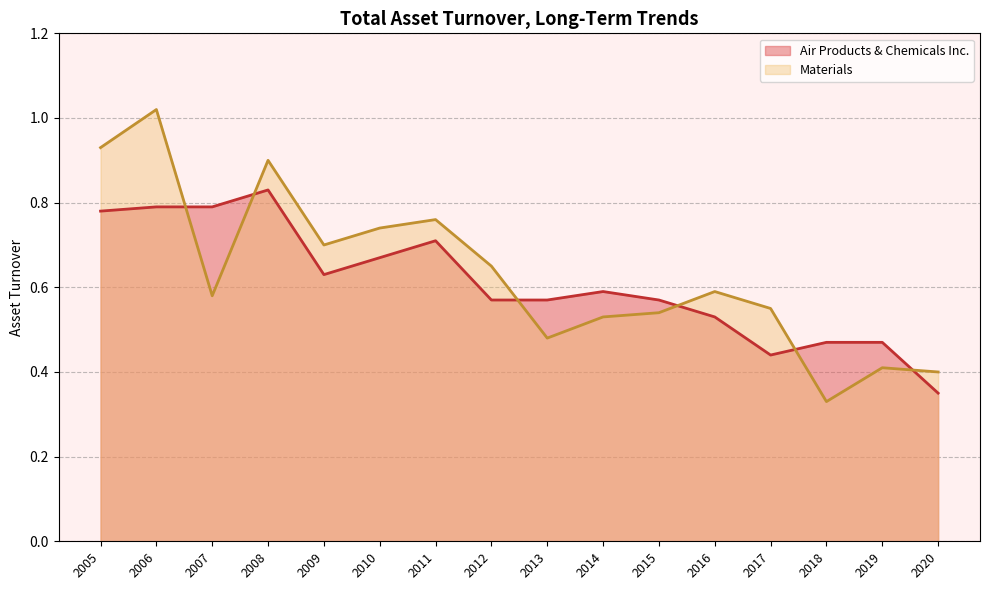

How many lines are shown in the chart?

2